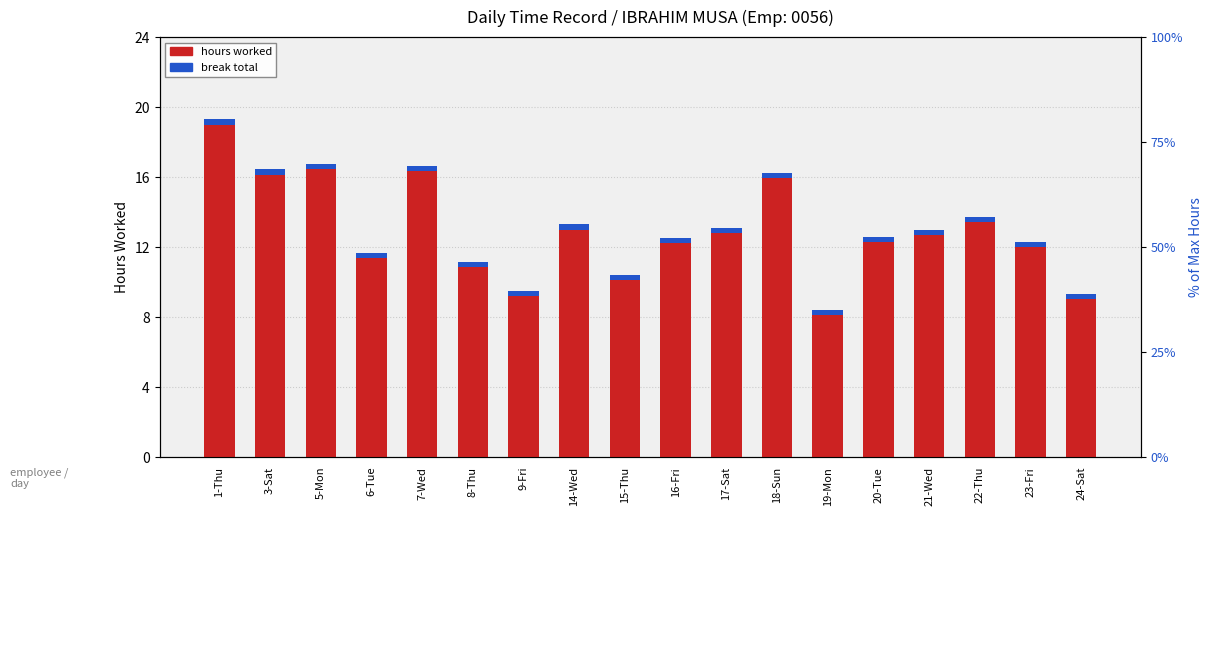

What is the label of the 8th bar from the right?

17-Sat